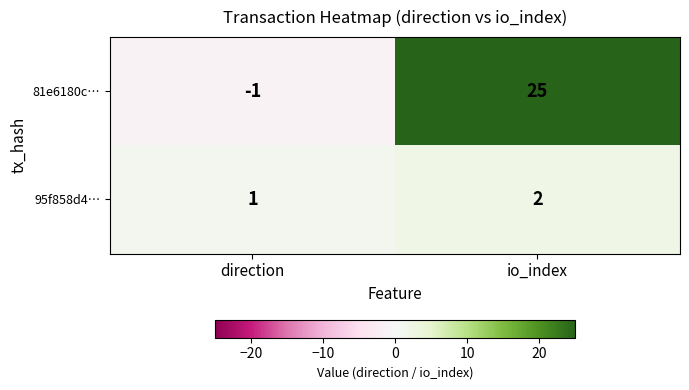

Count the number of categories in the chart.

2